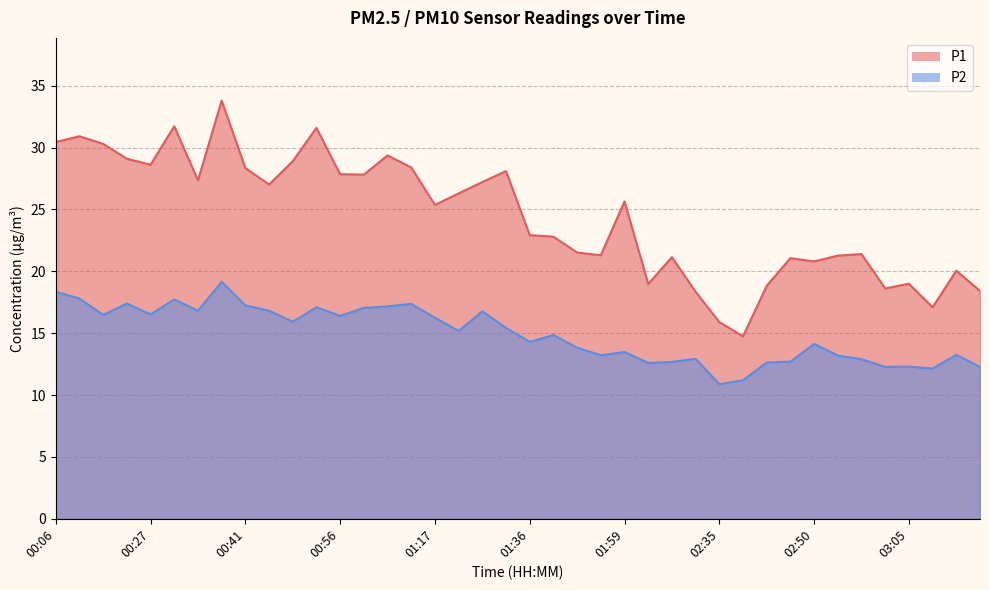

What is the highest value of the P2 series?

19.1